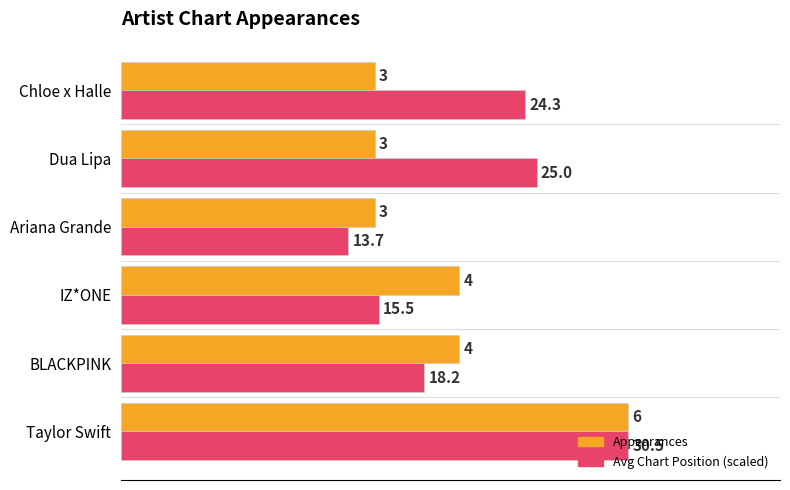

At which category is the sum across all series the highest?

Taylor Swift